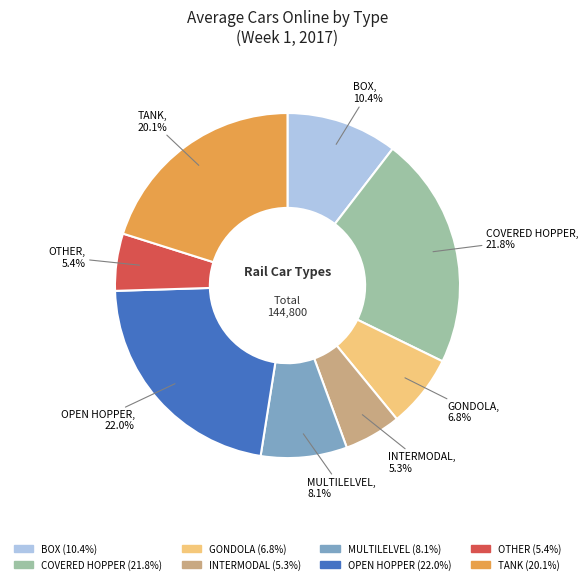

What portion of the pie excludes GONDOLA?

93.2%